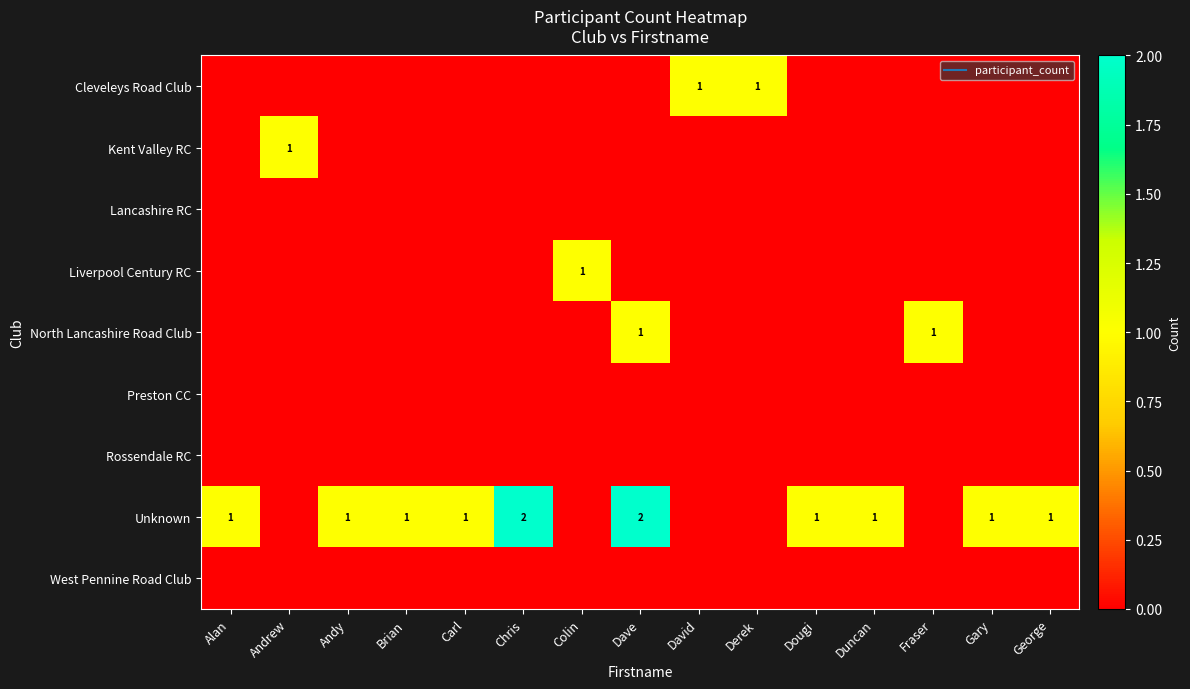

The Liverpool Century RC series shows 0 at Chris. True or false?

True